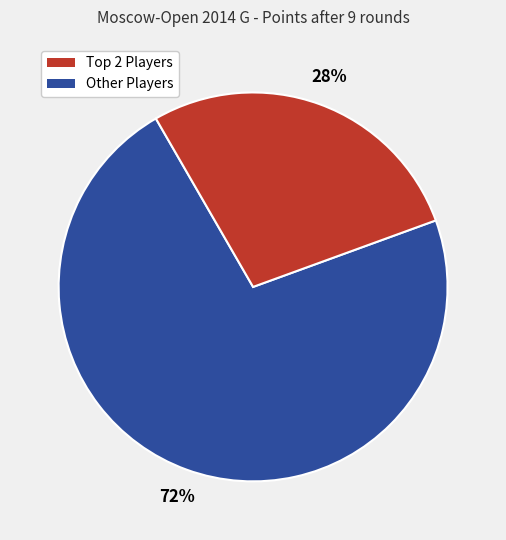

Is there any slice that represents more than half of the pie?

Yes